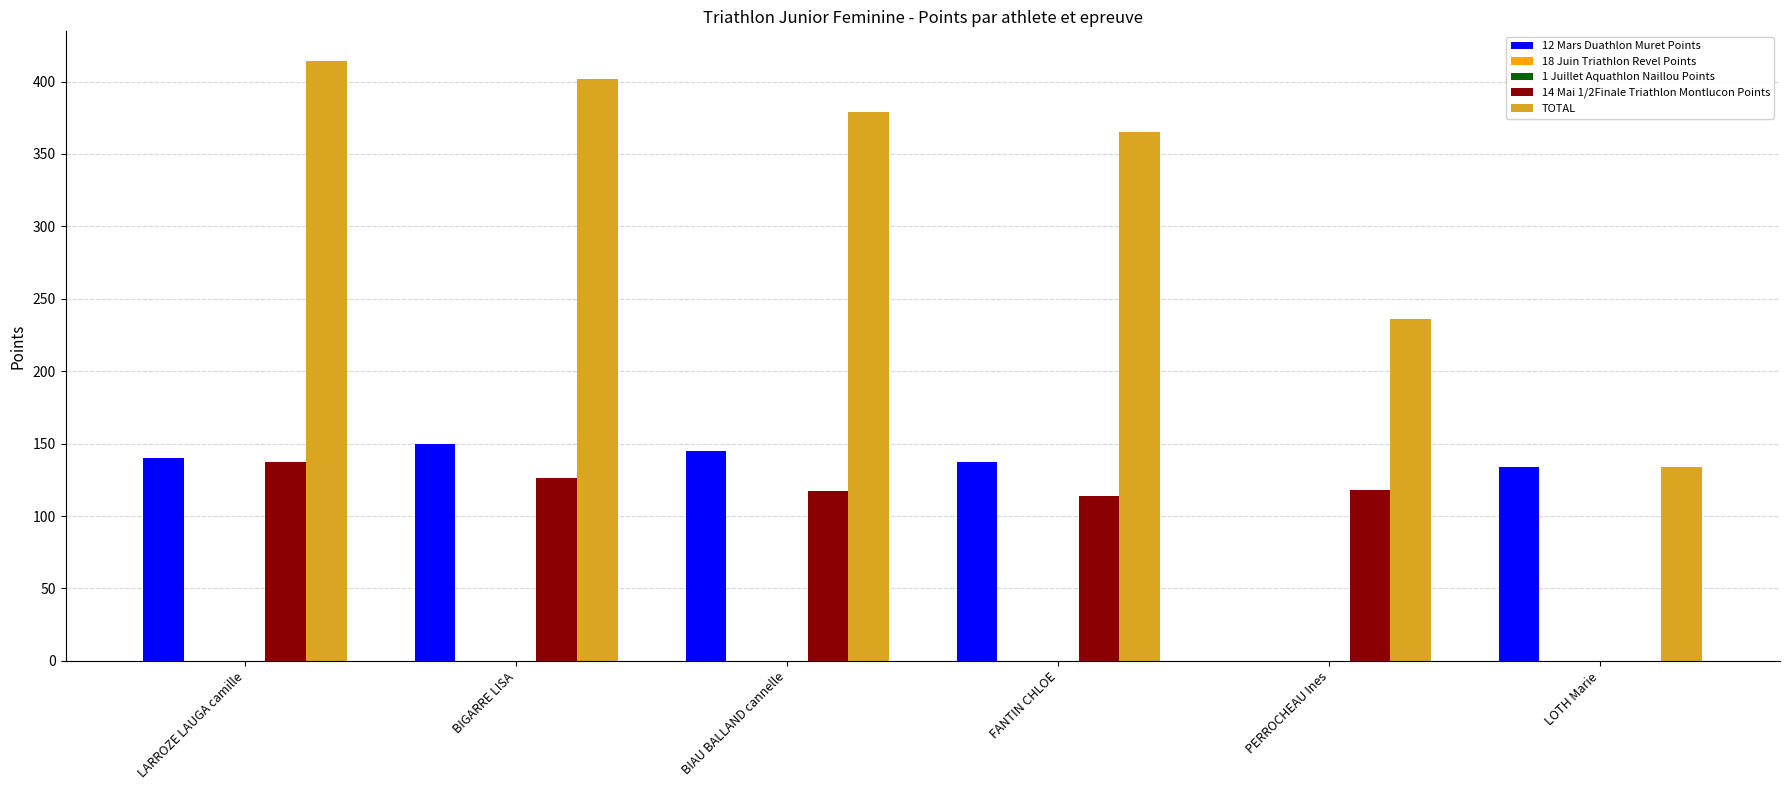

What is the difference between the 12 Mars Duathlon Muret Points values at FANTIN CHLOE and BIGARRE LISA?

13